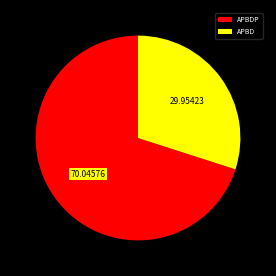

The APBDP slice represents 7% of the pie. True or false?

False